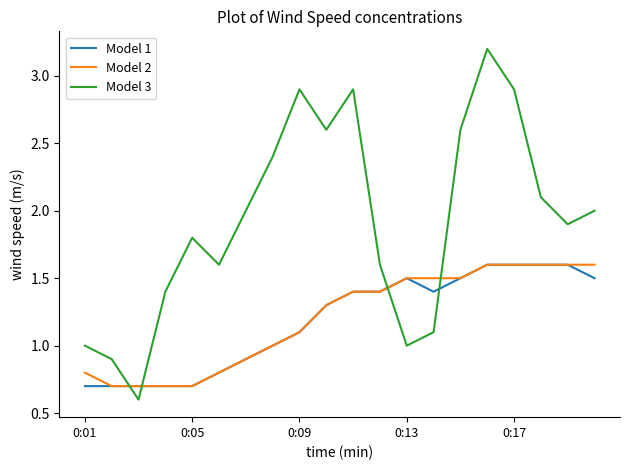

What is the average value of the Model 3 series?

1.9